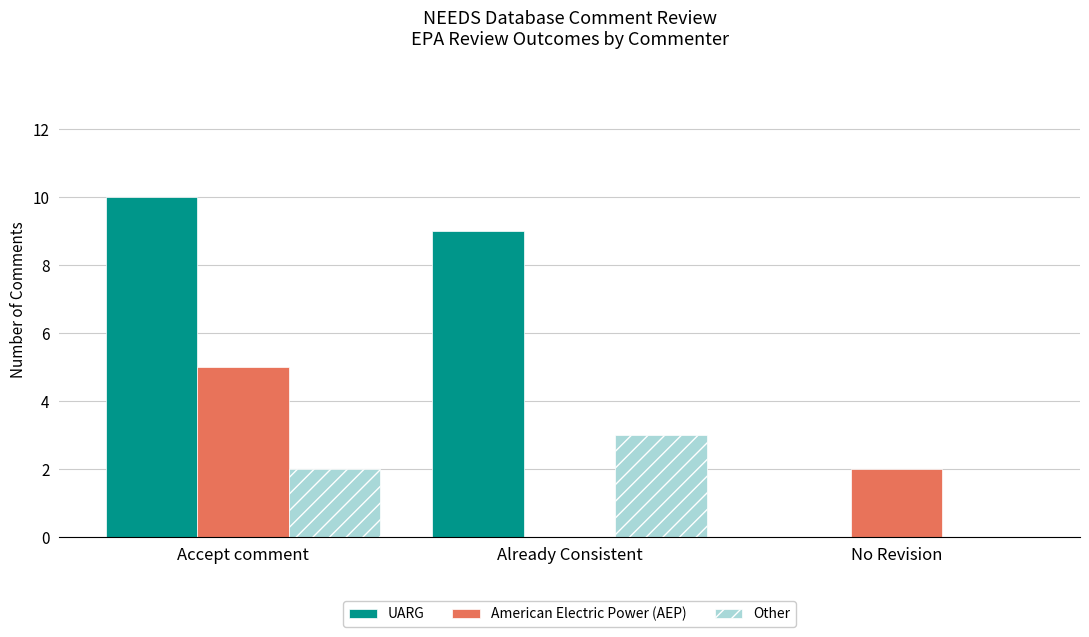

What is the highest value of the Other series?

3